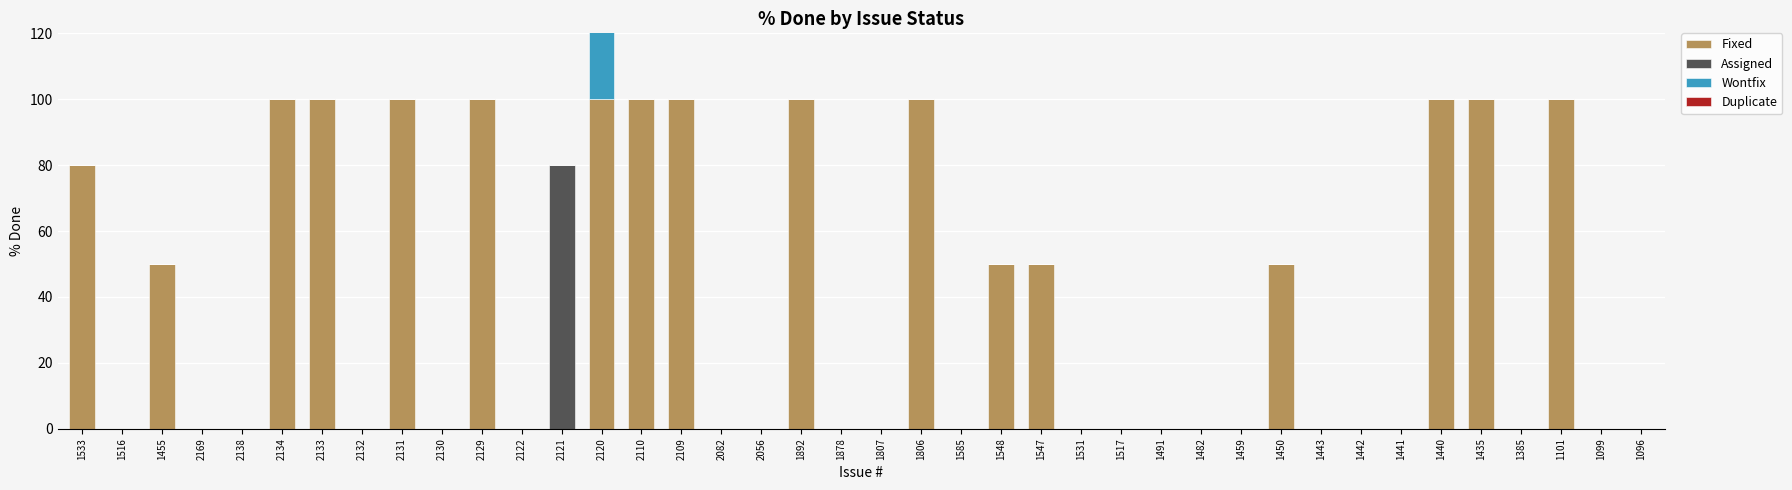

What is the difference between the highest and lowest values at 1547?

50